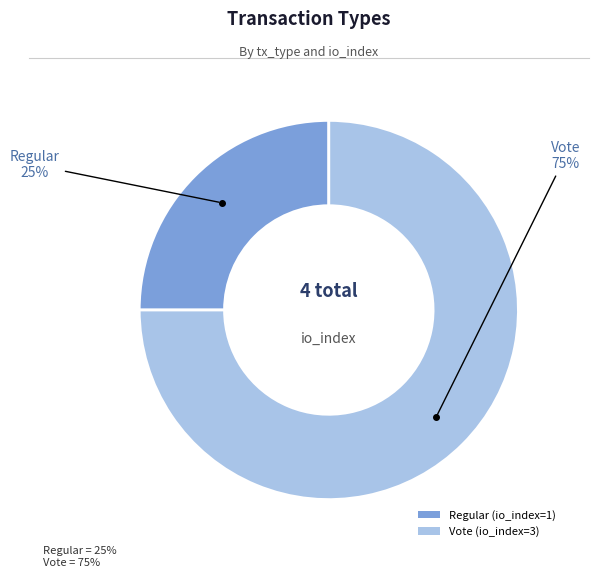

Count the number of slices in the pie.

2